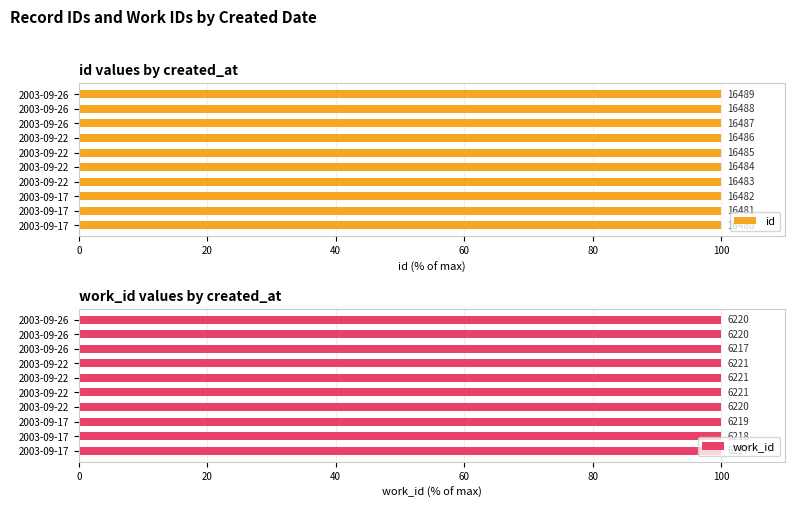

Count the number of categories in the chart.

10